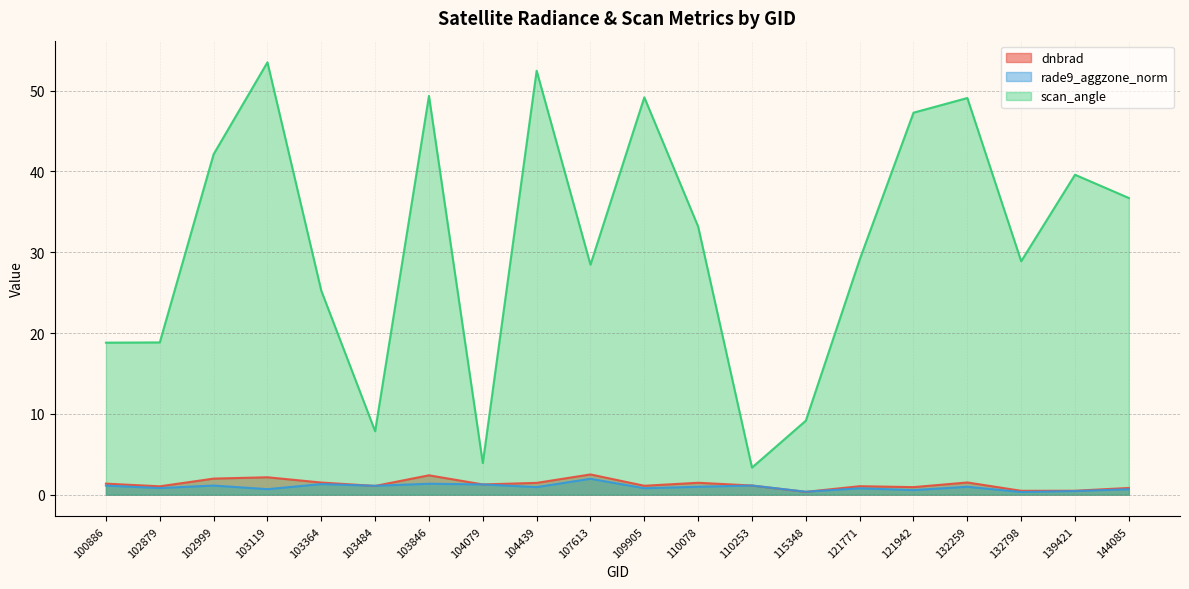

What is the total value across all series at 144085?

38.2